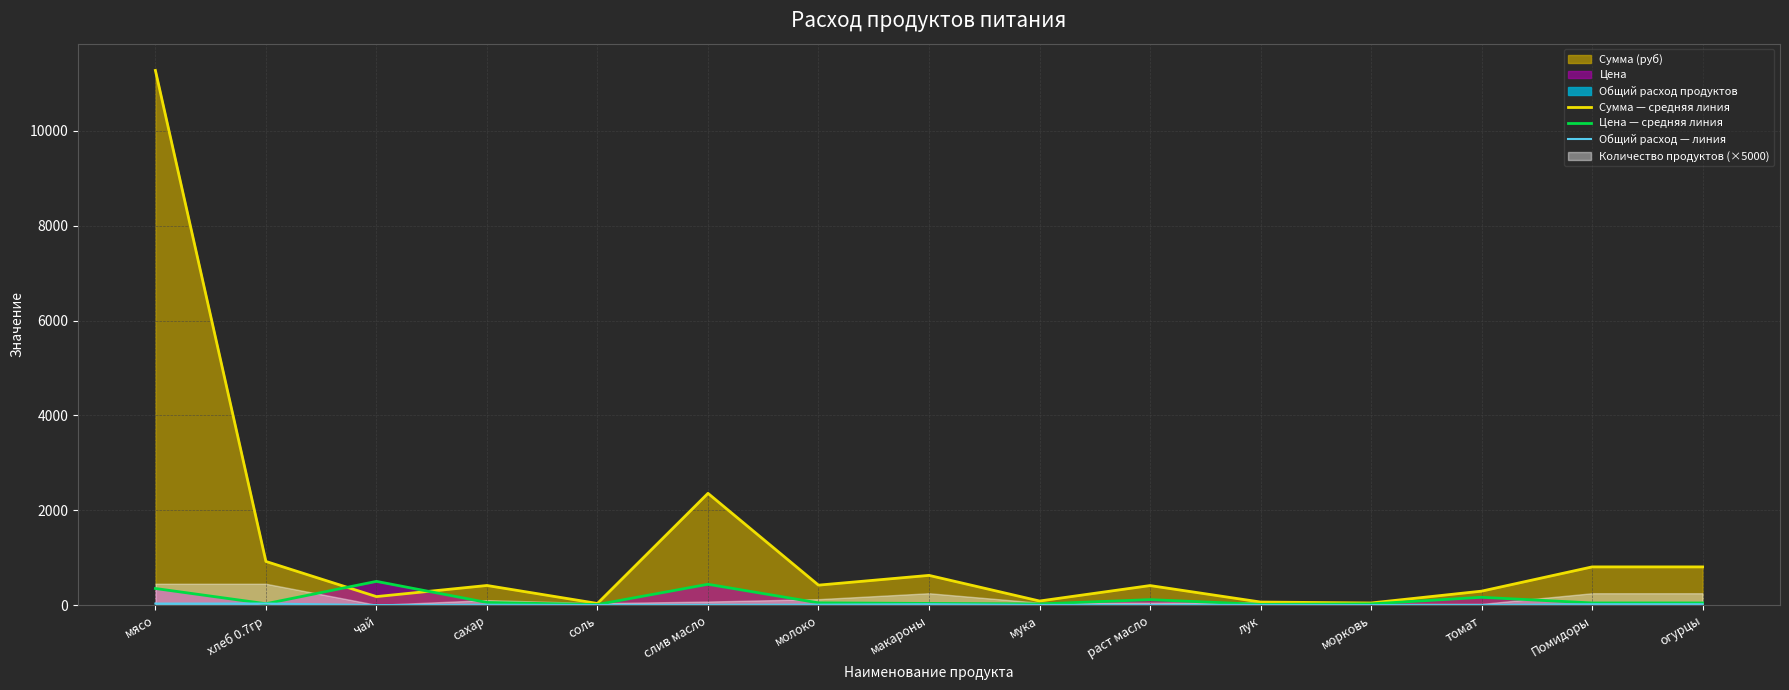

How many lines are shown in the chart?

3